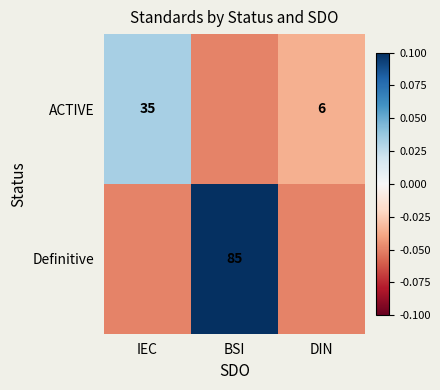

The value of ACTIVE at BSI is -0.1. True or false?

False